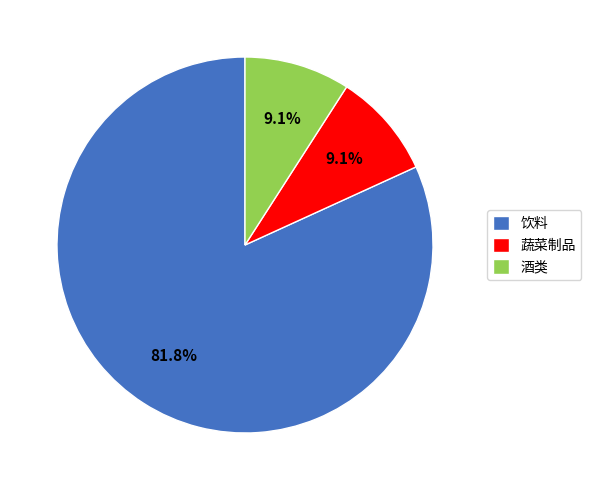

What is the largest slice in the pie chart?

饮料